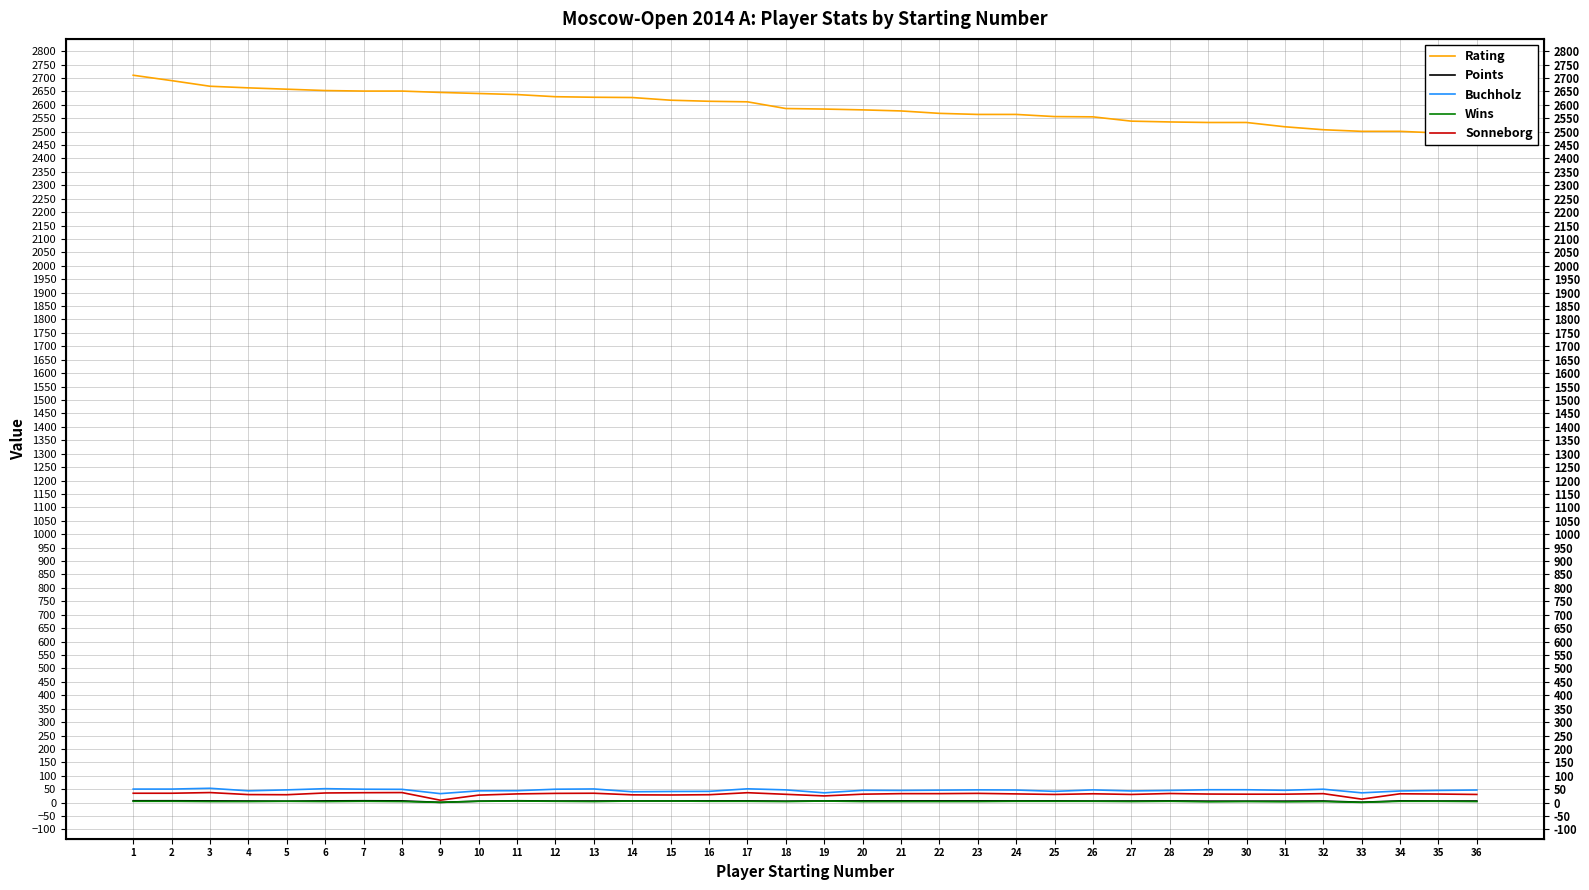

What is the difference between the second highest and minimum values in the Points series?

6.0